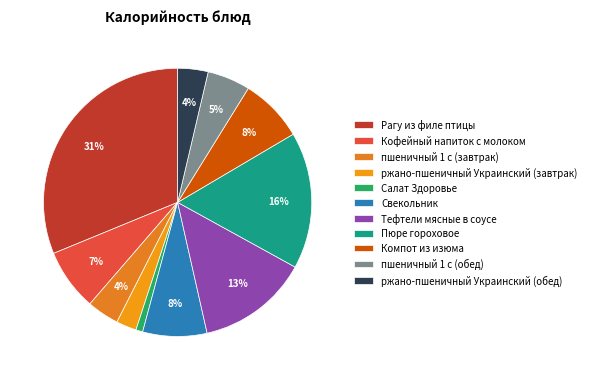

To the nearest percent, what percentage of the pie is ржано-пшеничный Украинский (обед)?

4%